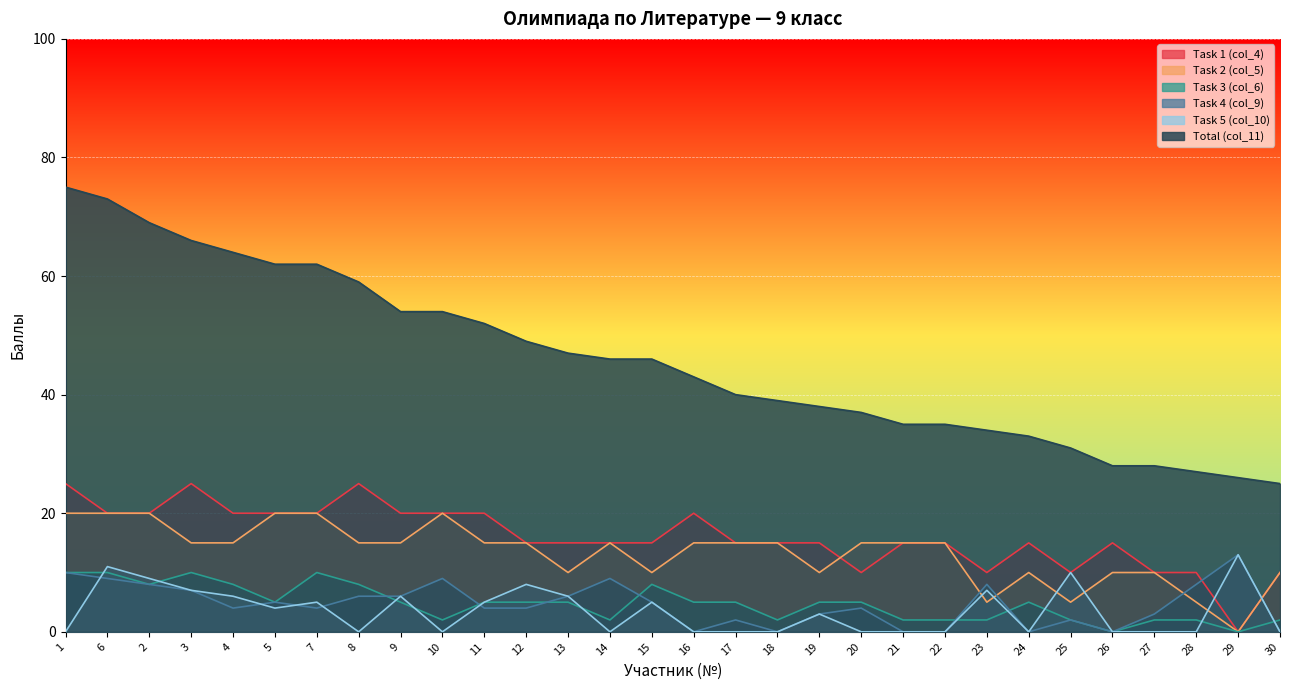

At which category does Task 1 (col_4) reach its first local valley?

20